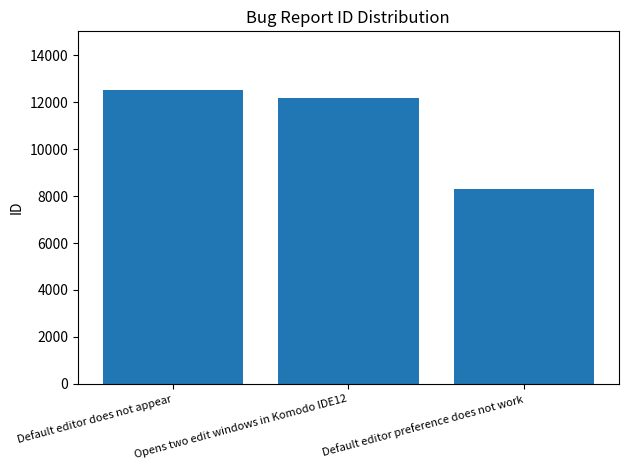

The value at Default editor does not appear is 17023. True or false?

False